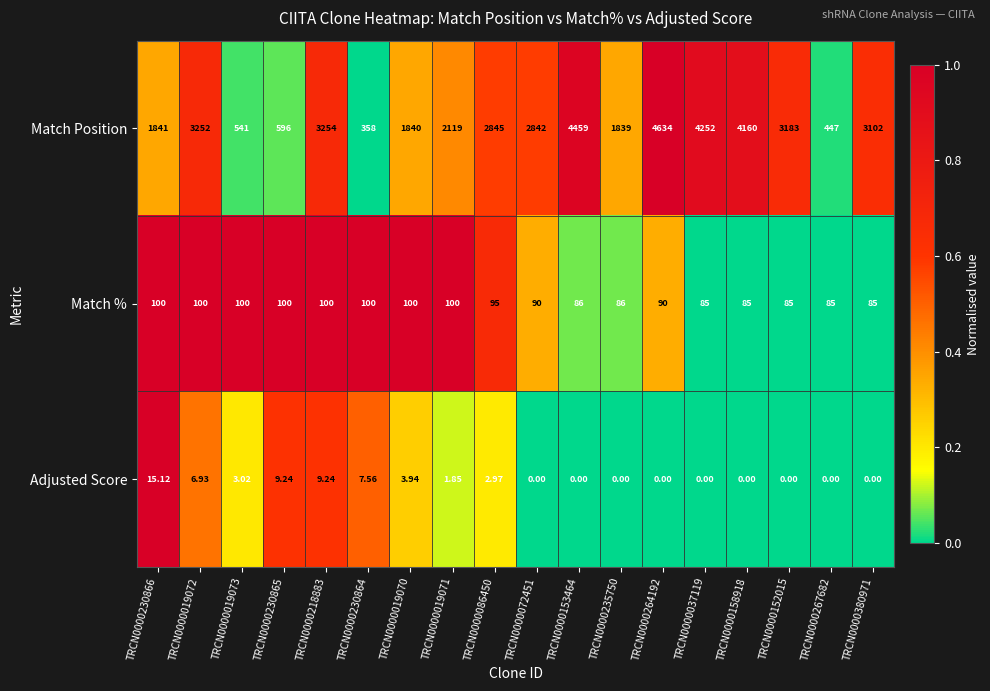

Which series has the largest total across all categories?

Match Position